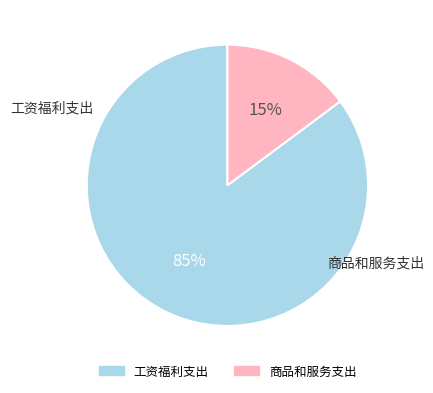

True or false: 商品和服务支出 accounts for 1% of the total.

False